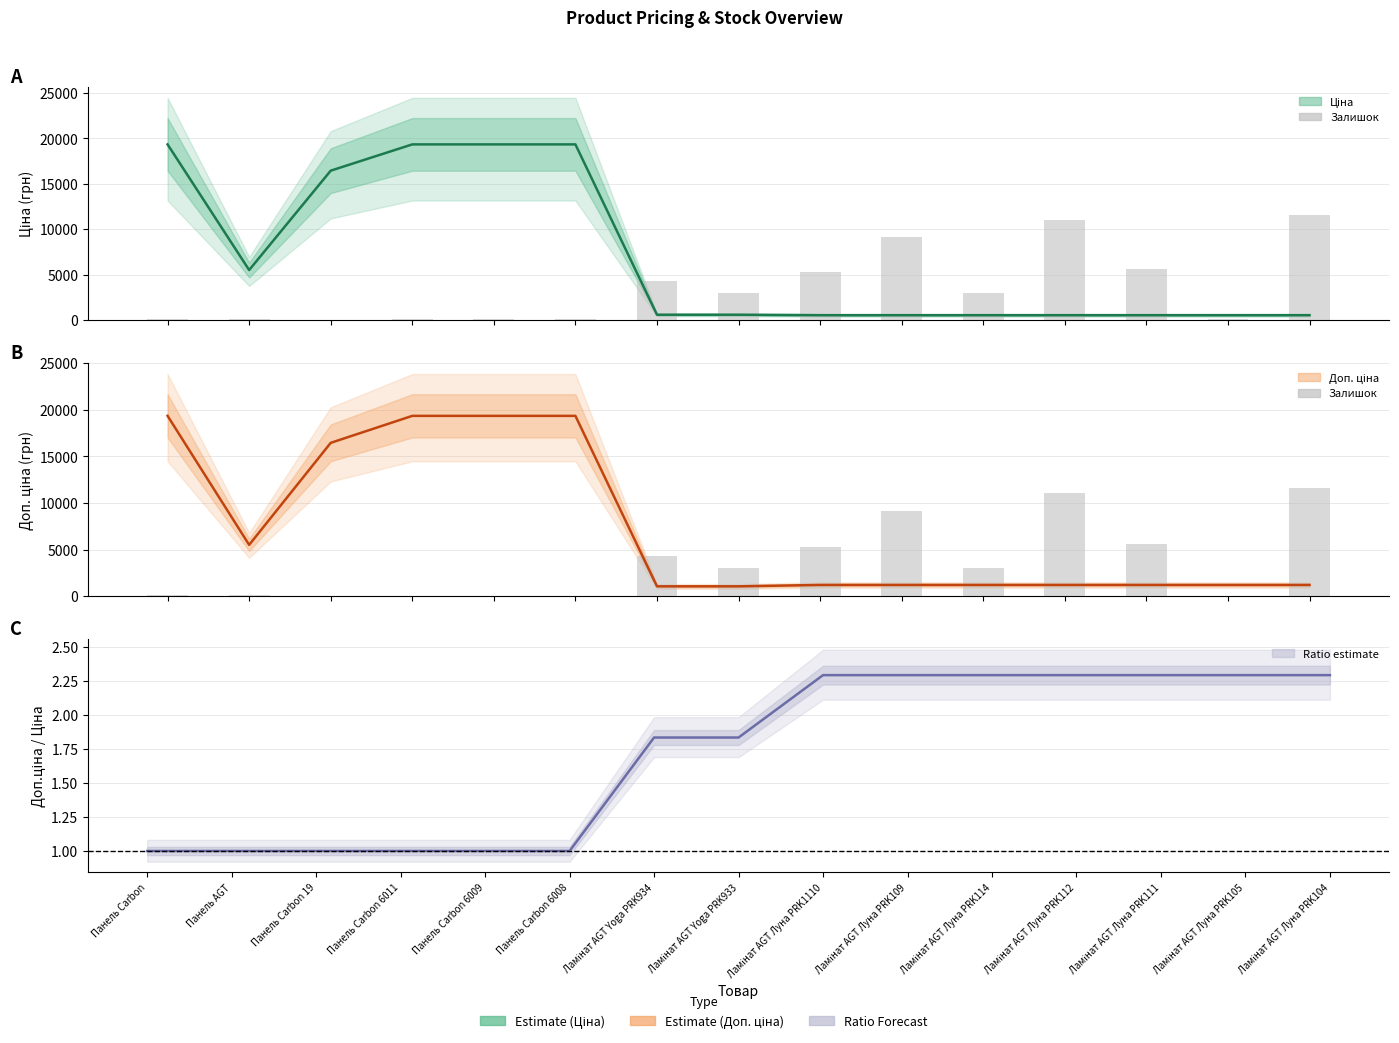

What is the difference between the Ціна (estimate) values at Панель AGT and Панель Carbon 6011?

13845.8